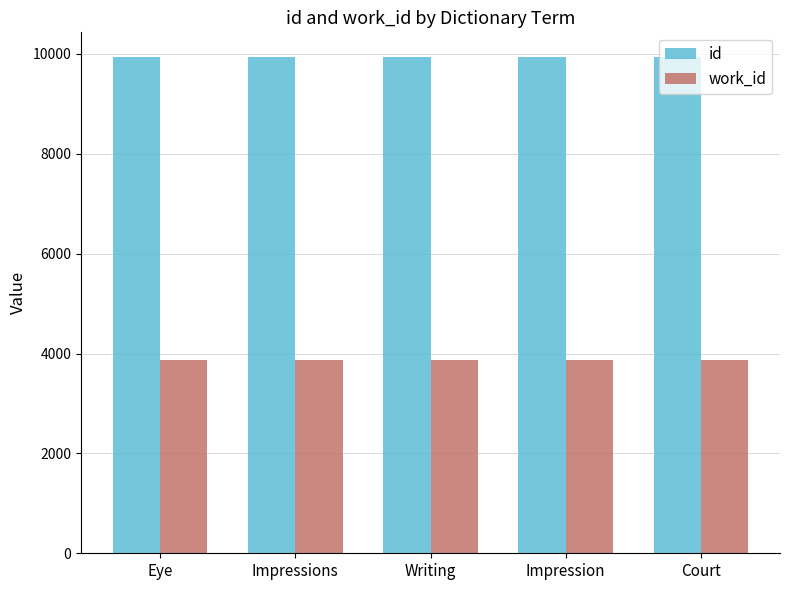

How many data points in id are less than 9931?

2